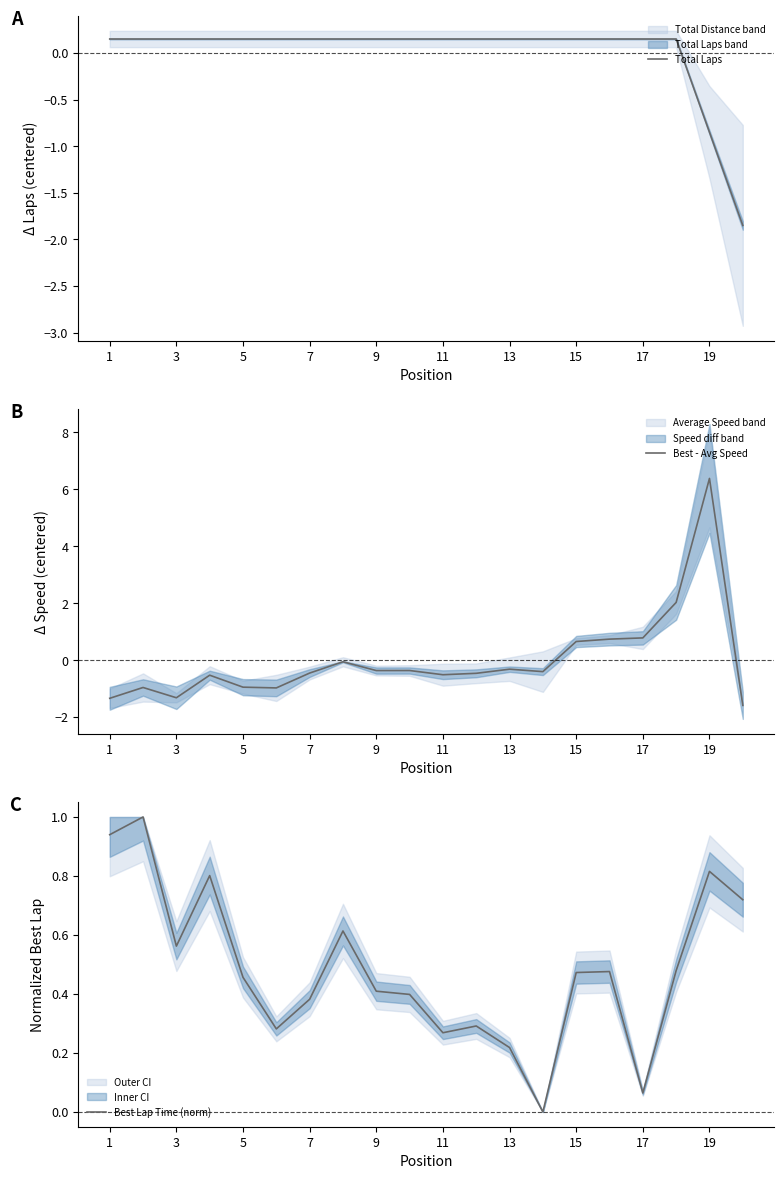

Does the chart have visible grid lines?

No